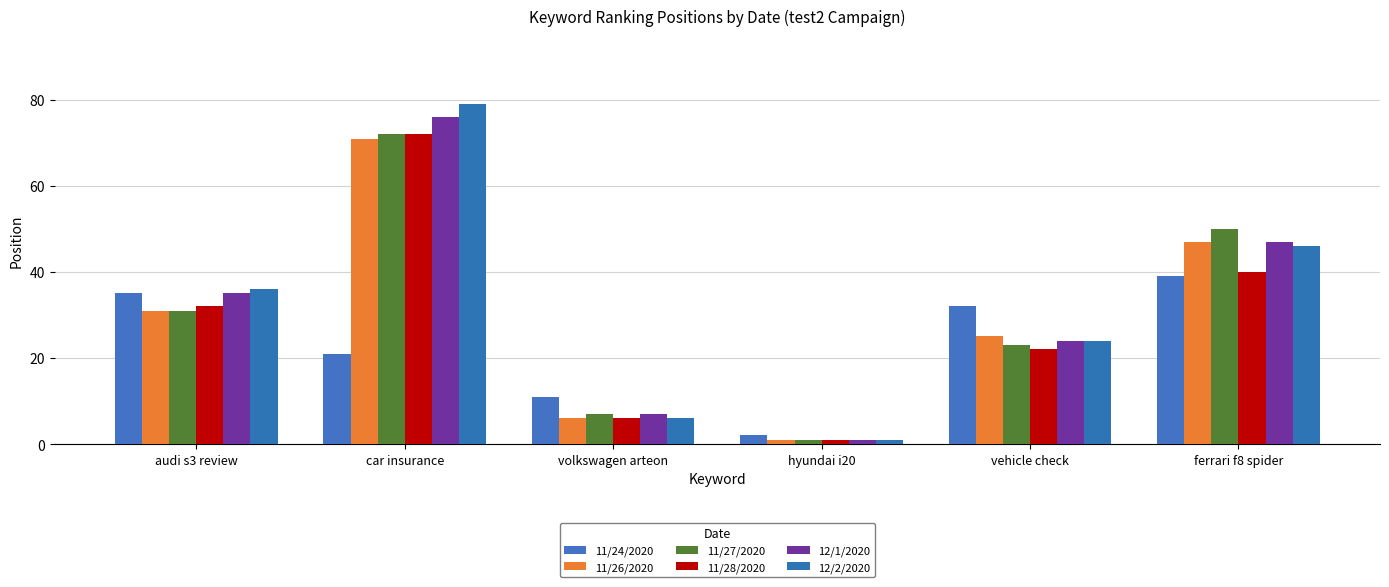

Is the value of 12/2/2020 at ferrari f8 spider greater than the value of 11/28/2020 at volkswagen arteon?

Yes